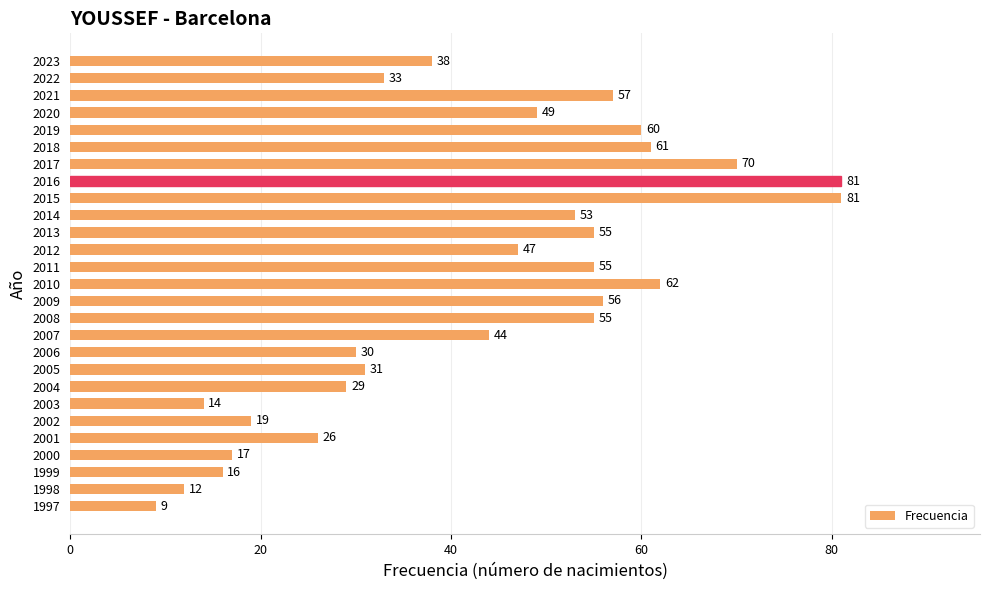

What is the change in value from 2021 to 2001?

-31